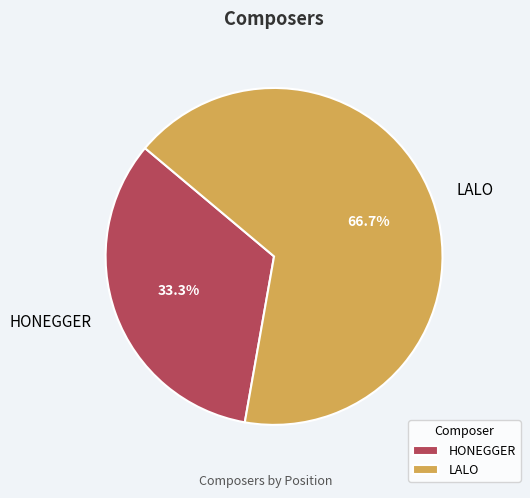

To the nearest percent, what is the difference between the largest and smallest slice percentages?

33%